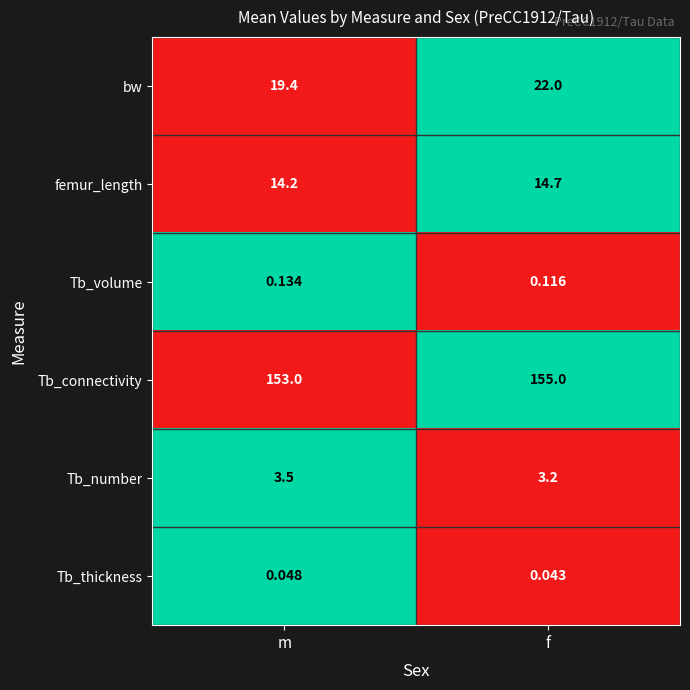

At f, list the series in order from largest to smallest.

Tb_connectivity, bw, femur_length, Tb_number, Tb_volume, Tb_thickness